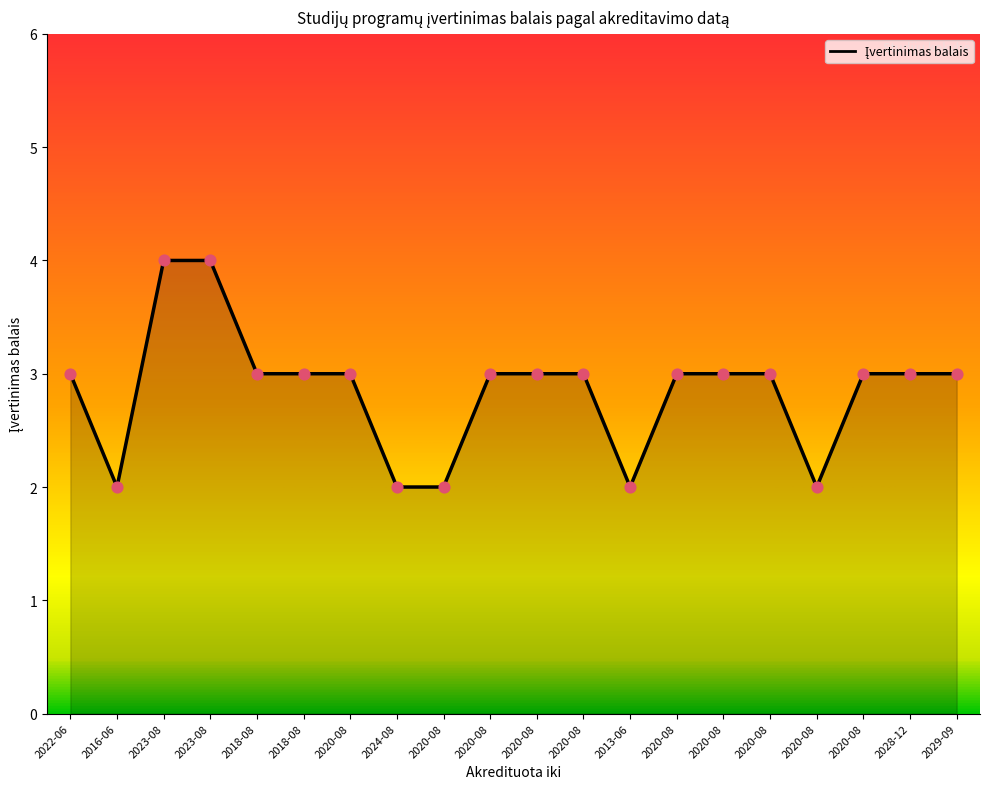

Which has a higher value, 2020-08 or 2023-08?

2023-08